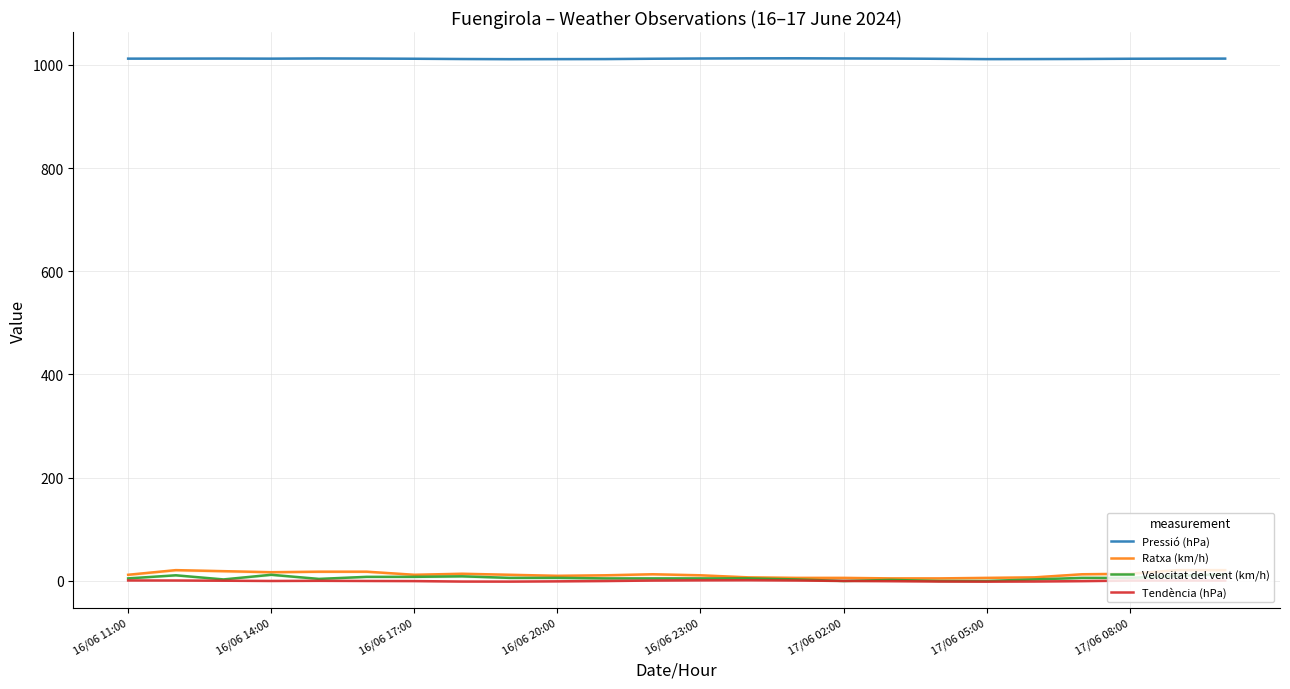

At 16/06 11:00, list the series in order from smallest to largest.

Tendència (hPa), Velocitat del vent (km/h), Ratxa (km/h), Pressió (hPa)